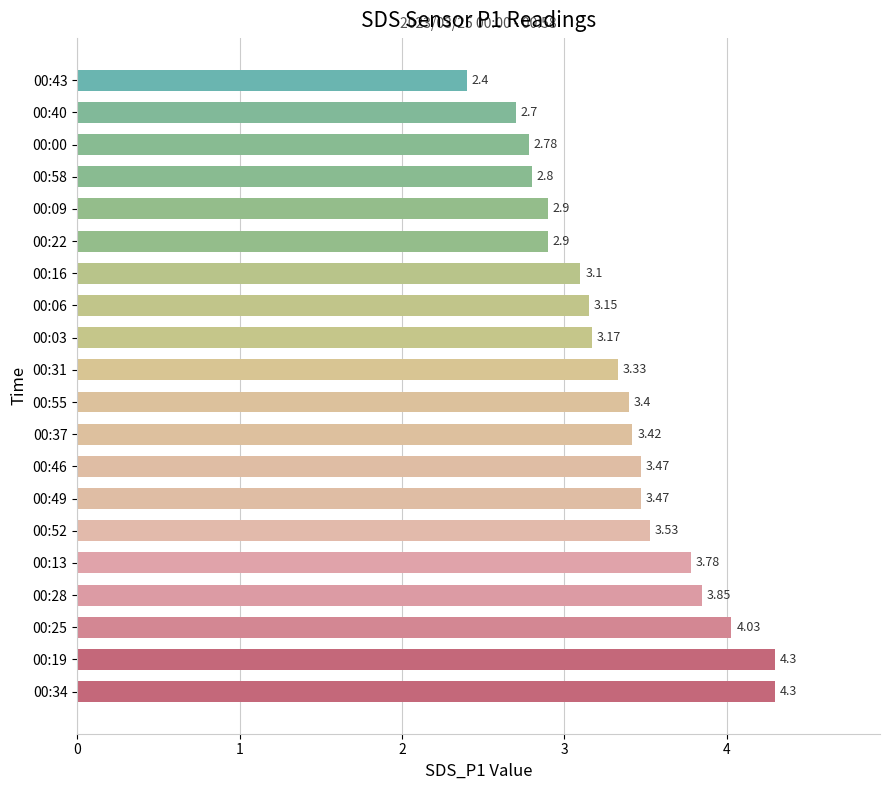

What is the ratio of the value at 00:22 to the value at 00:34?

0.7